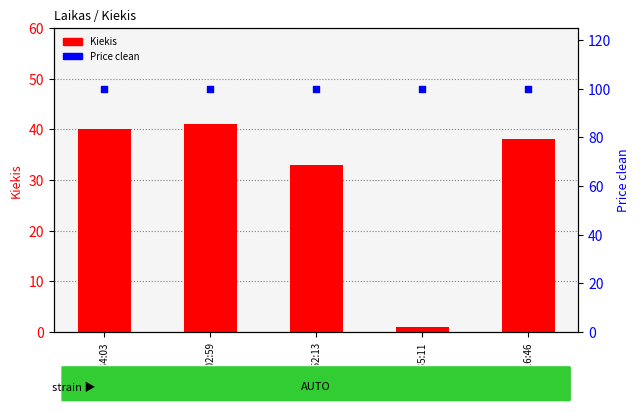

What is the total value across all series at 12:02:59?

141